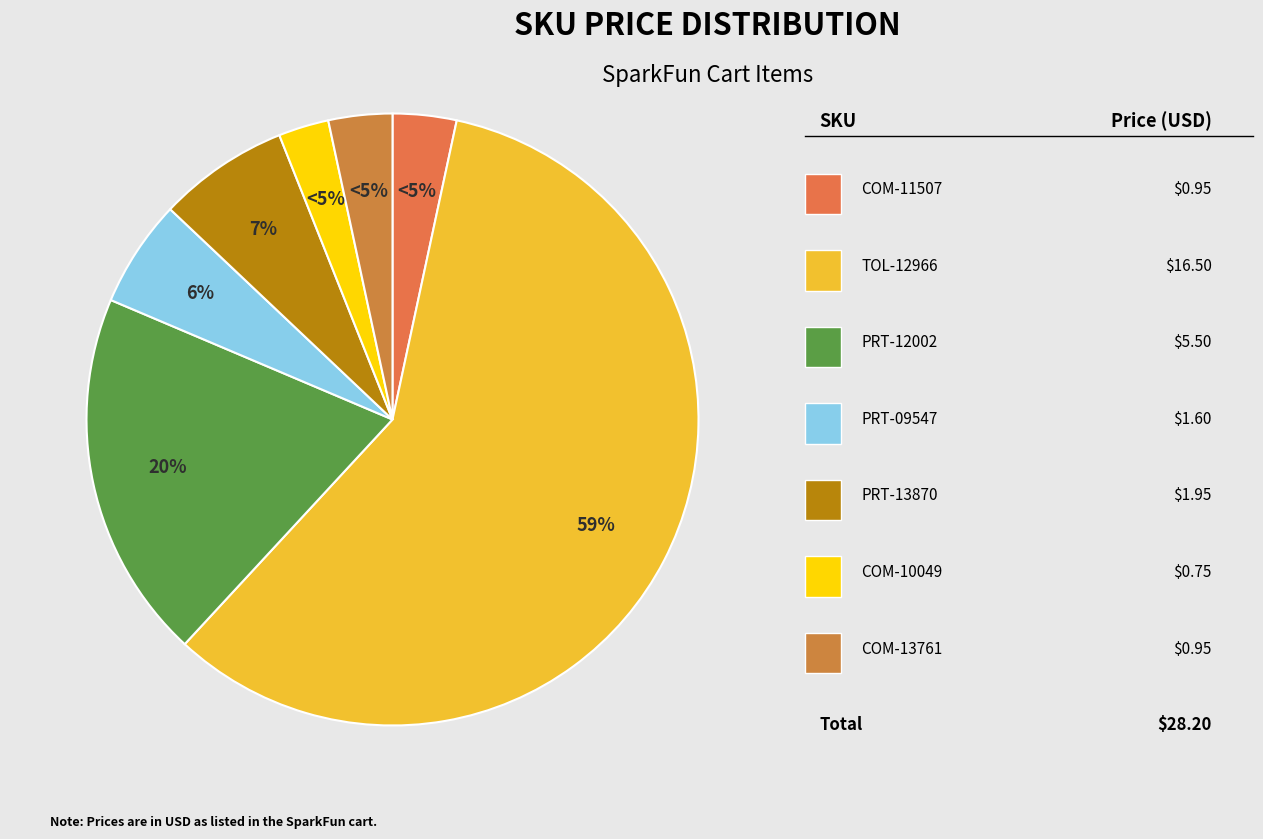

What percentage do COM-13761 and COM-10049 together represent?

6.0%